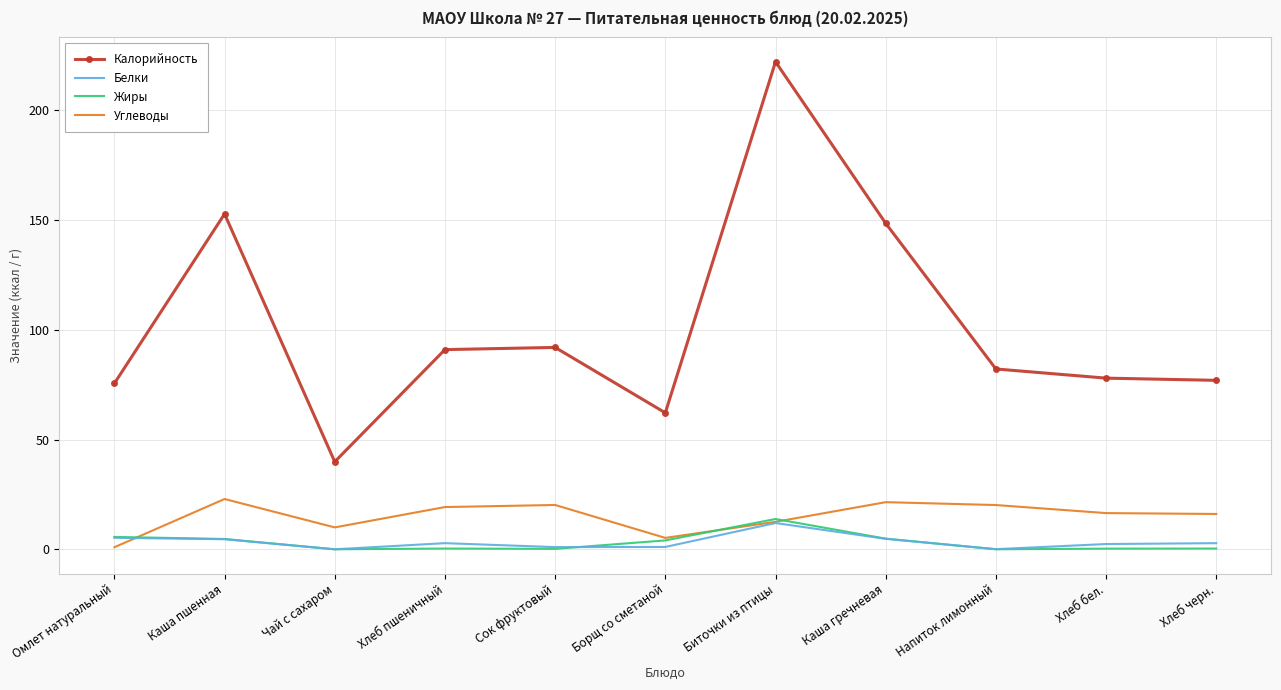

True or false: Калорийность and Белки intersect in this chart.

False